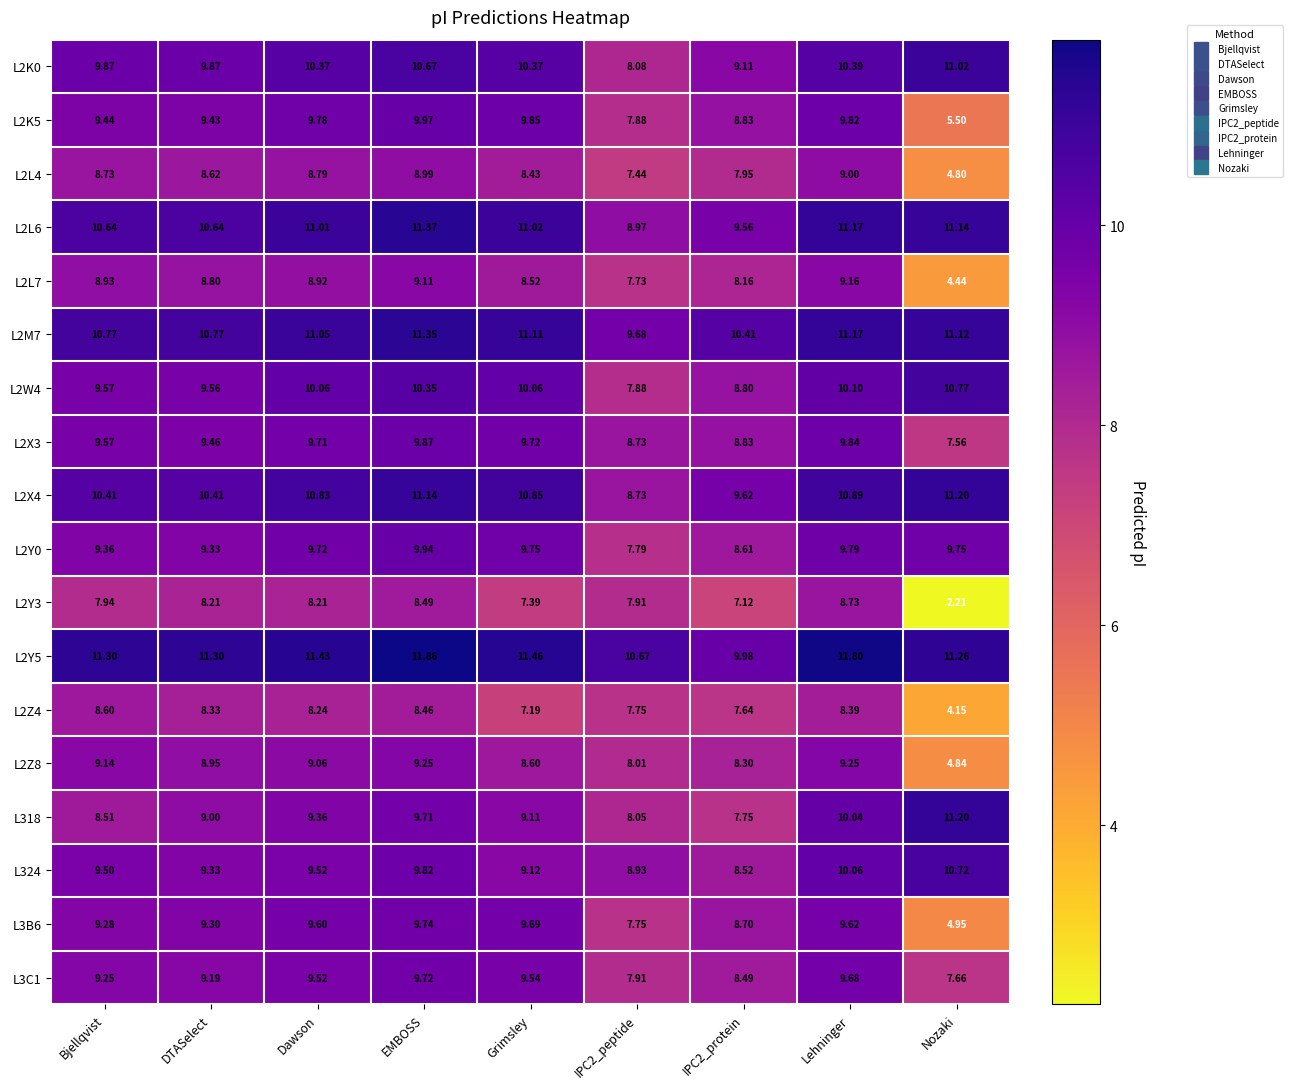

Which category has the highest value in the L2X3 series?

EMBOSS